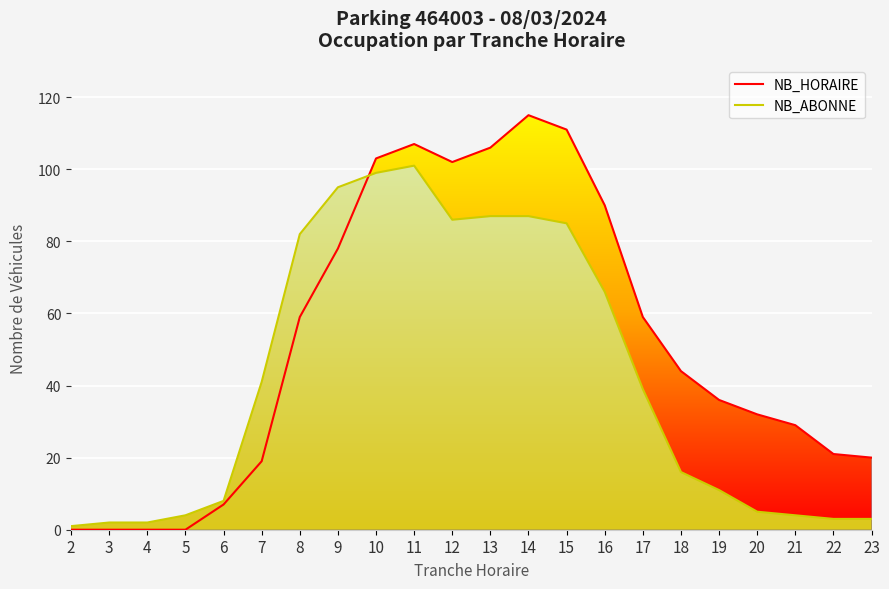

Which series has the widest spread of values?

NB_HORAIRE